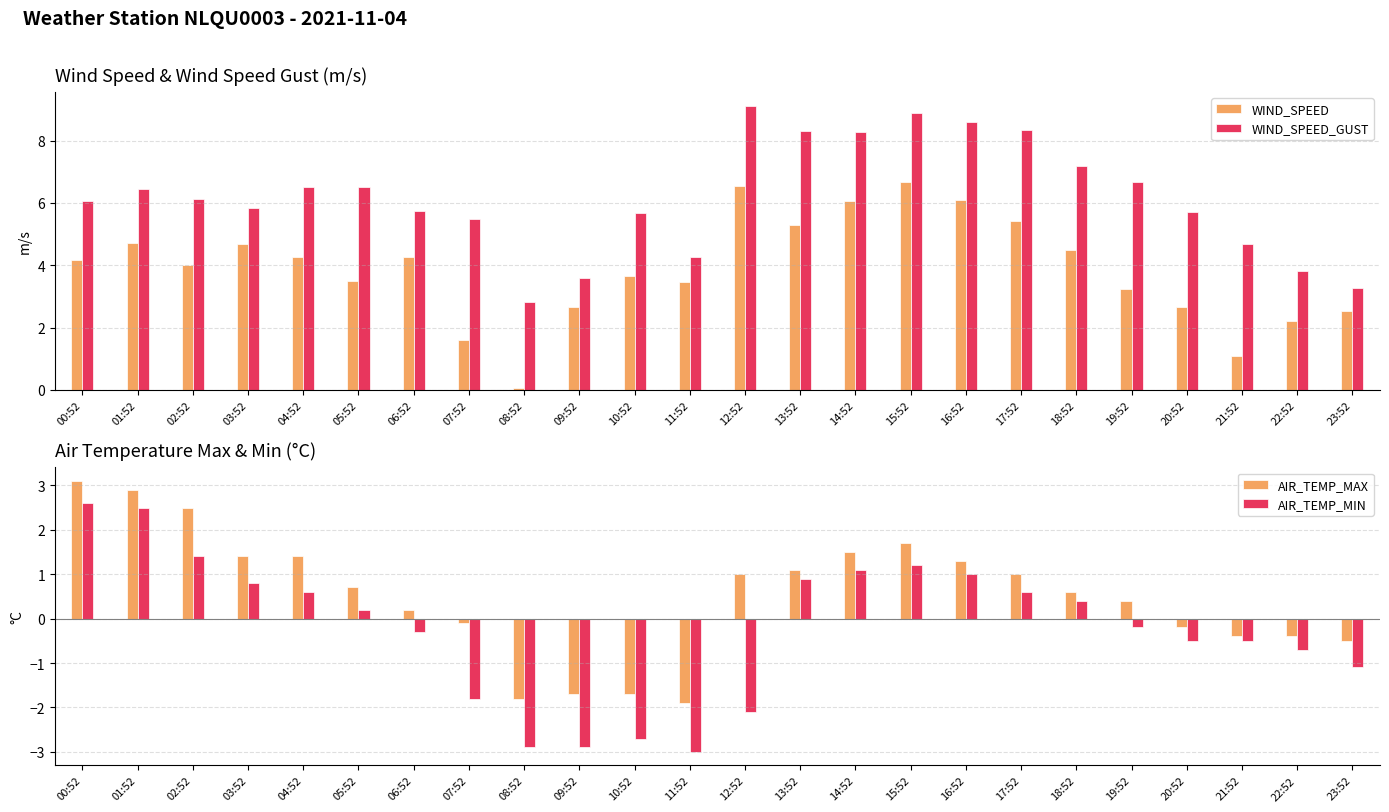

Is it true that AIR_TEMP_MIN equals -0.3 at 20:52?

False